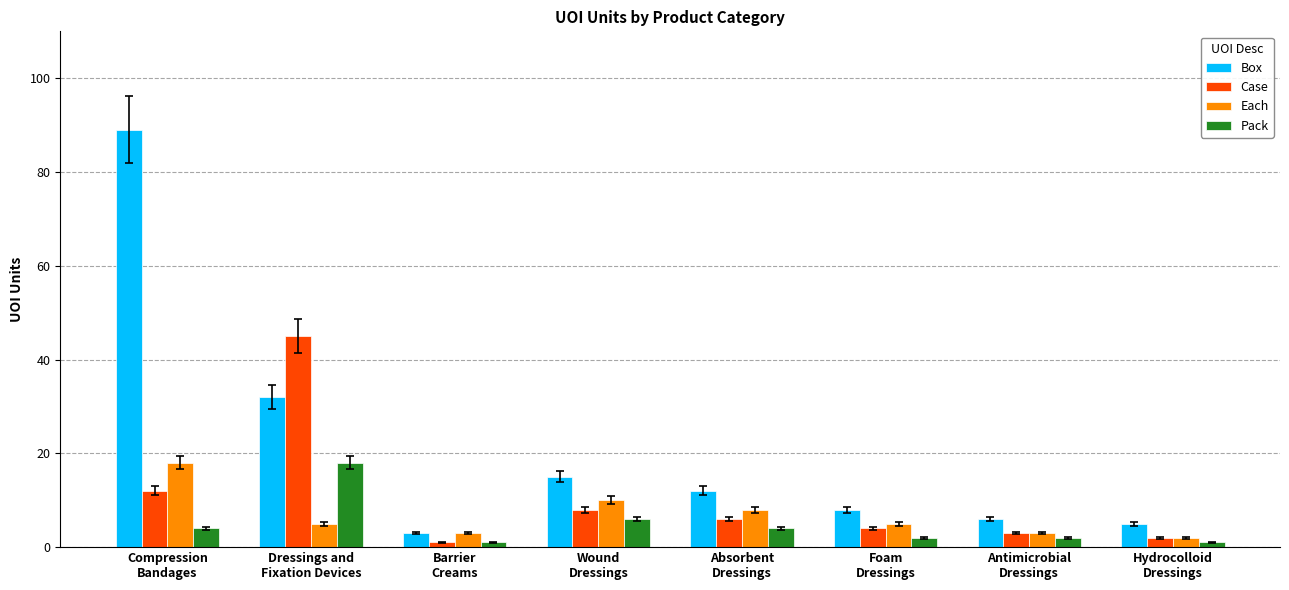

The value of Pack at Barrier
Creams is 1. True or false?

True